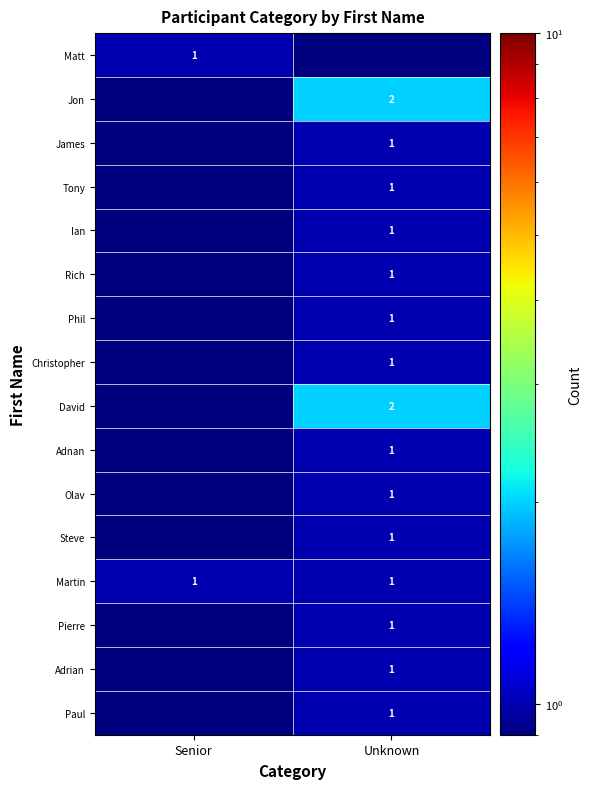

Is the value of Paul at Unknown greater than the value of David at Unknown?

No